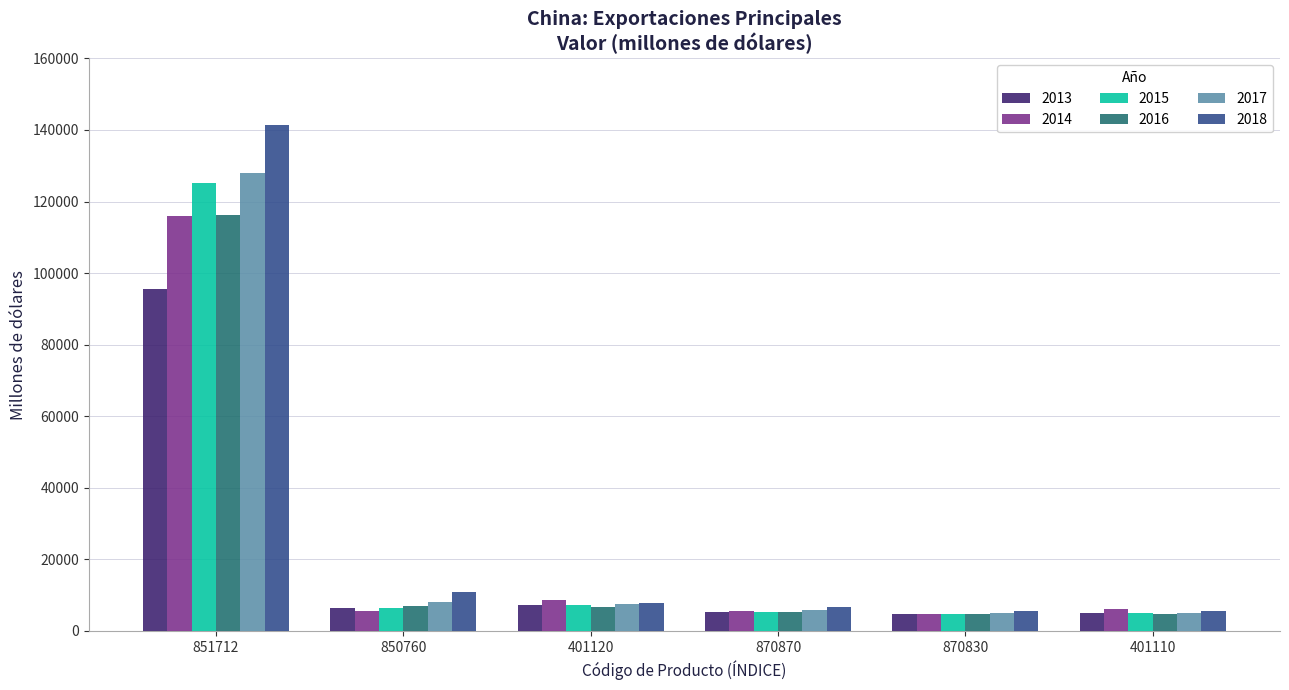

What is the greatest value displayed?

141509.6